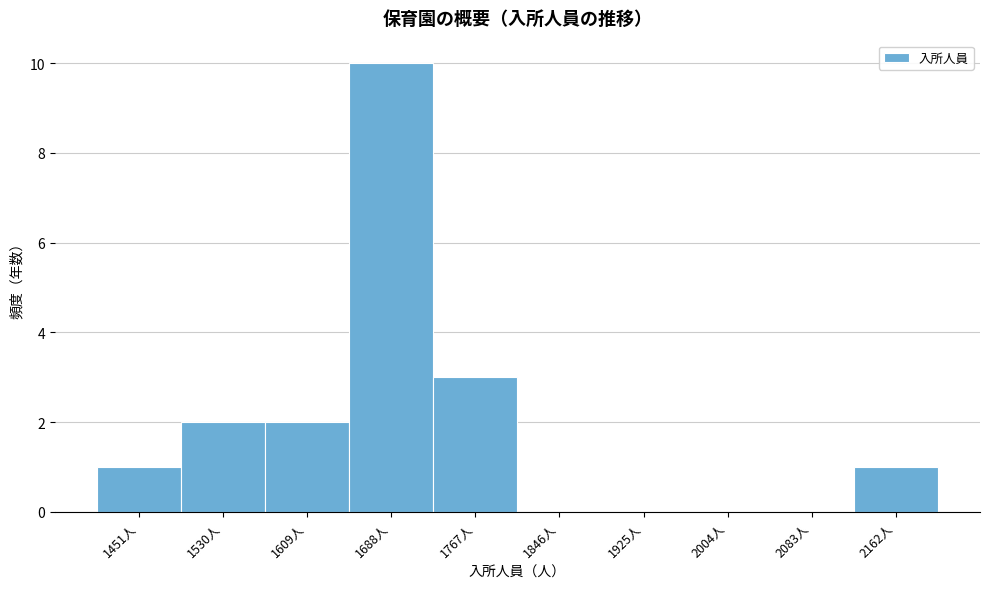

Over which range of the x-axis is the bar tallest?

1650 to 1730